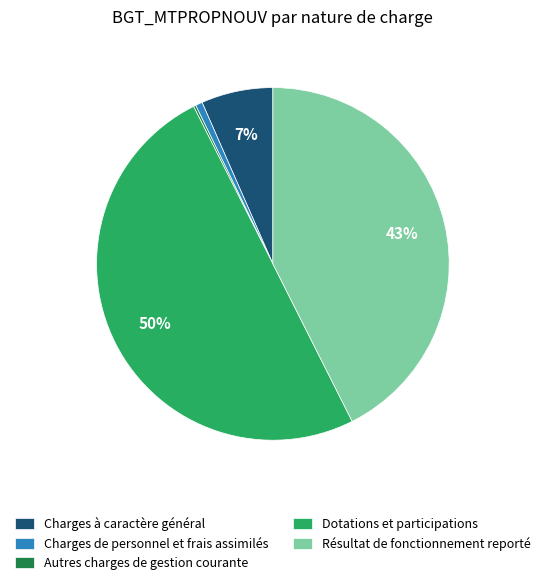

What is the largest slice in the pie chart?

Dotations et participations